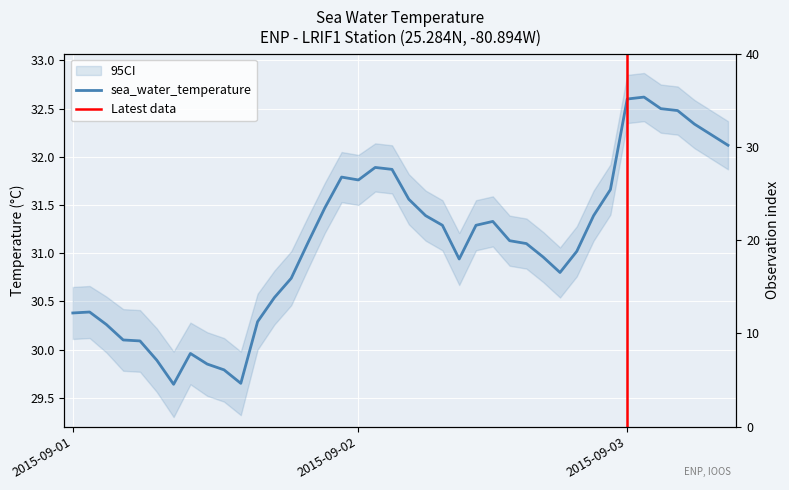

Reading left to right, transcribe all the data shown in this chart.

30.4	30.4	30.3	30.1	30.1	29.9	29.6	30.0	29.9	29.8	29.6	30.3	30.5	30.7	31.1	31.5	31.8	31.8	31.9	31.9	31.6	31.4	31.3	30.9	31.3	31.3	31.1	31.1	31.0	30.8	31.0	31.4	31.7	32.6	32.6	32.5	32.5	32.3	32.2	32.1